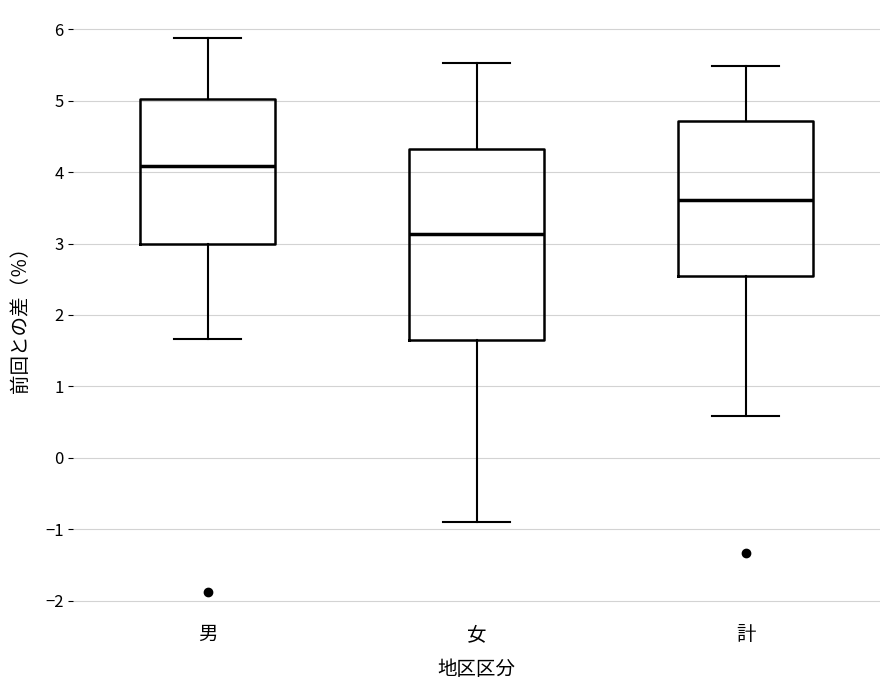

Where does the median line of the box for 女 sit on the y-axis? The values are not printed on the chart, so give them approximately, as read against the axis.

3.1